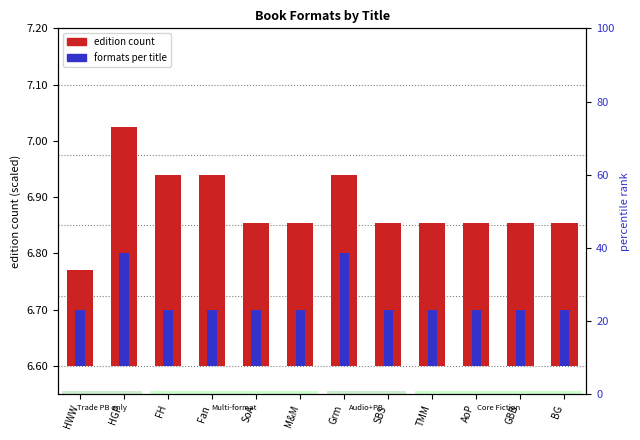

What is the difference between the maximum and second lowest values in the formats per title series?

0.1